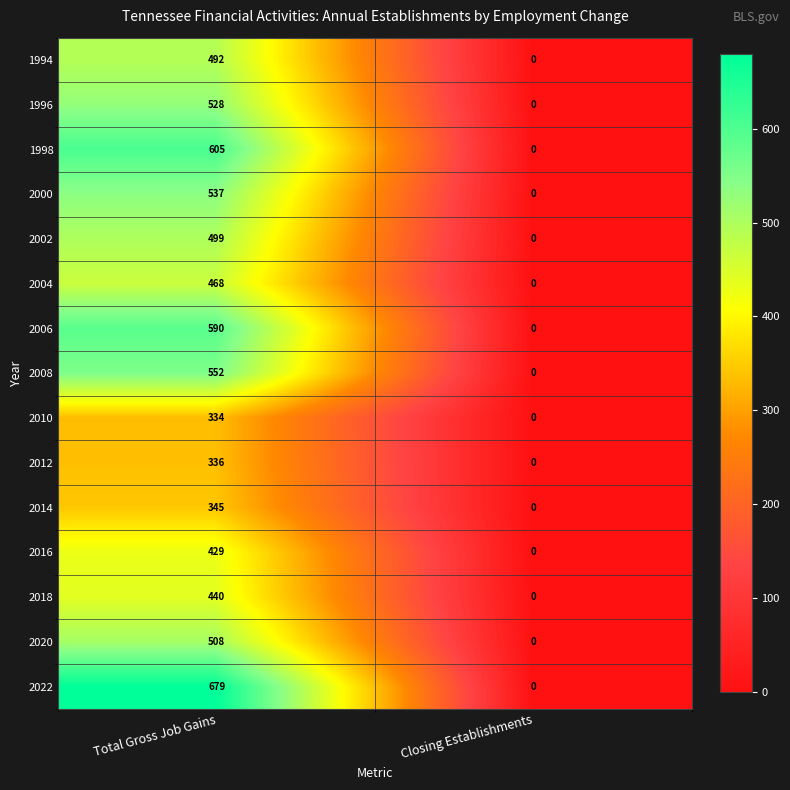

Read the 2010 value at Total Gross Job Gains, to the nearest 50.

350